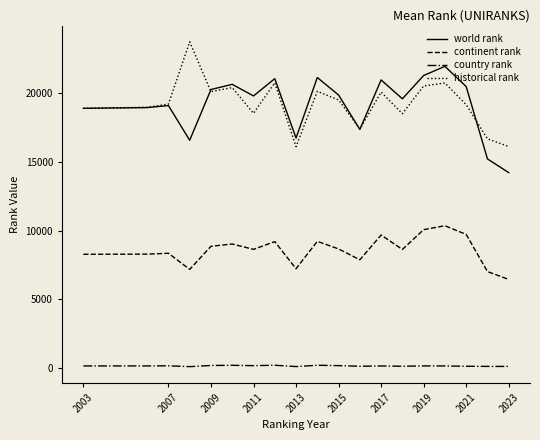

True or false: country rank and historical rank cross at least once.

False